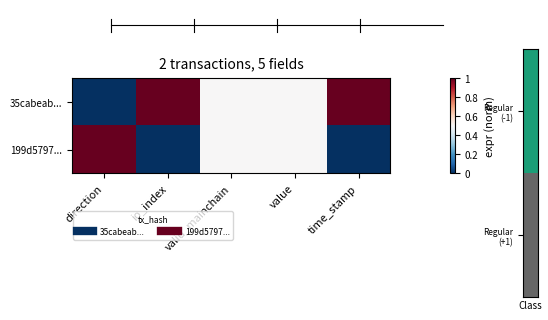

Which series has the largest range (max minus min)?

35cabeab...